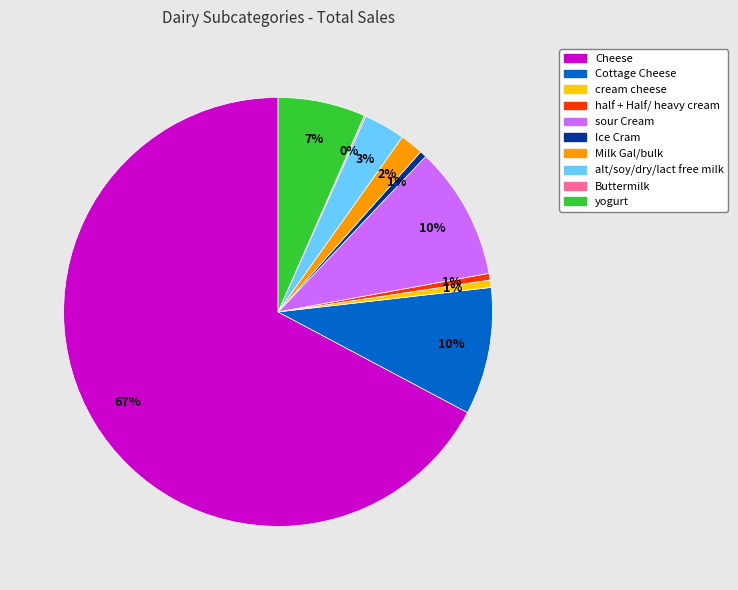

Combined, do sour Cream and cream cheese account for over 50%?

No